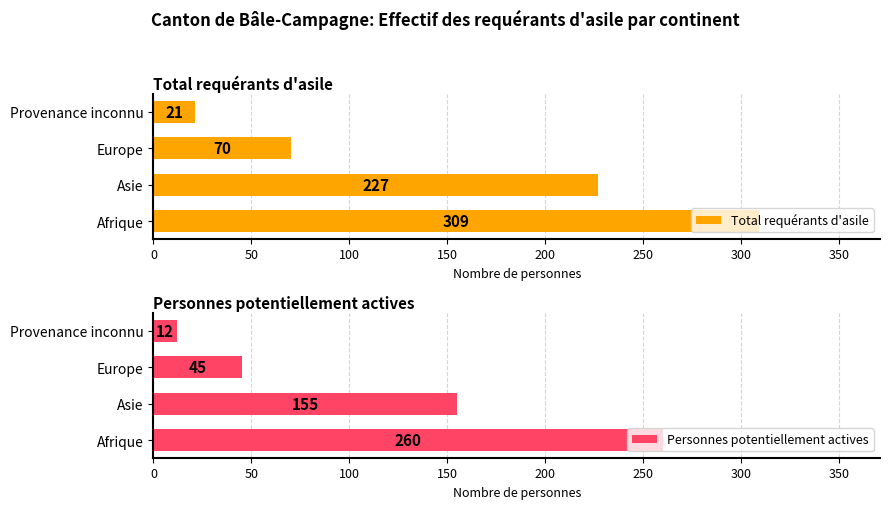

List the labels in order of Total requérants d'asile value, smallest first.

Provenance inconnu, Europe, Asie, Afrique